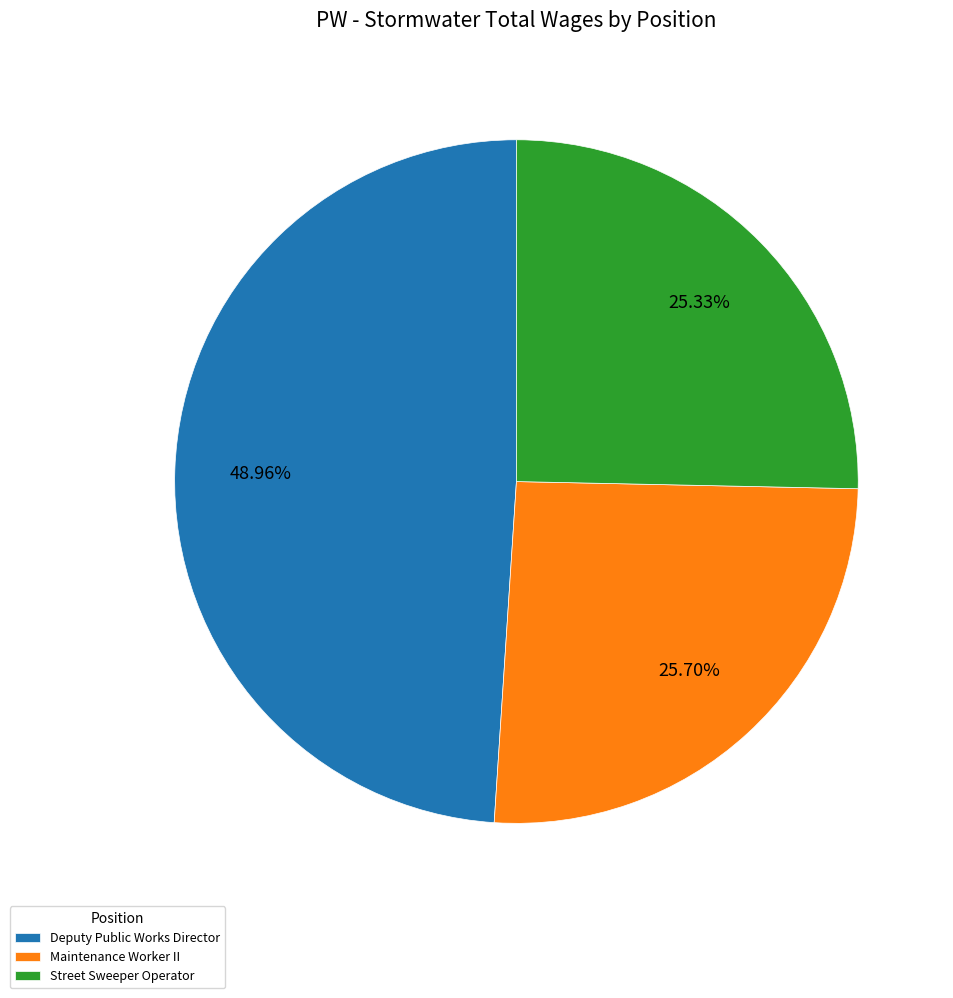

What is the largest slice in the pie chart?

Deputy Public Works Director